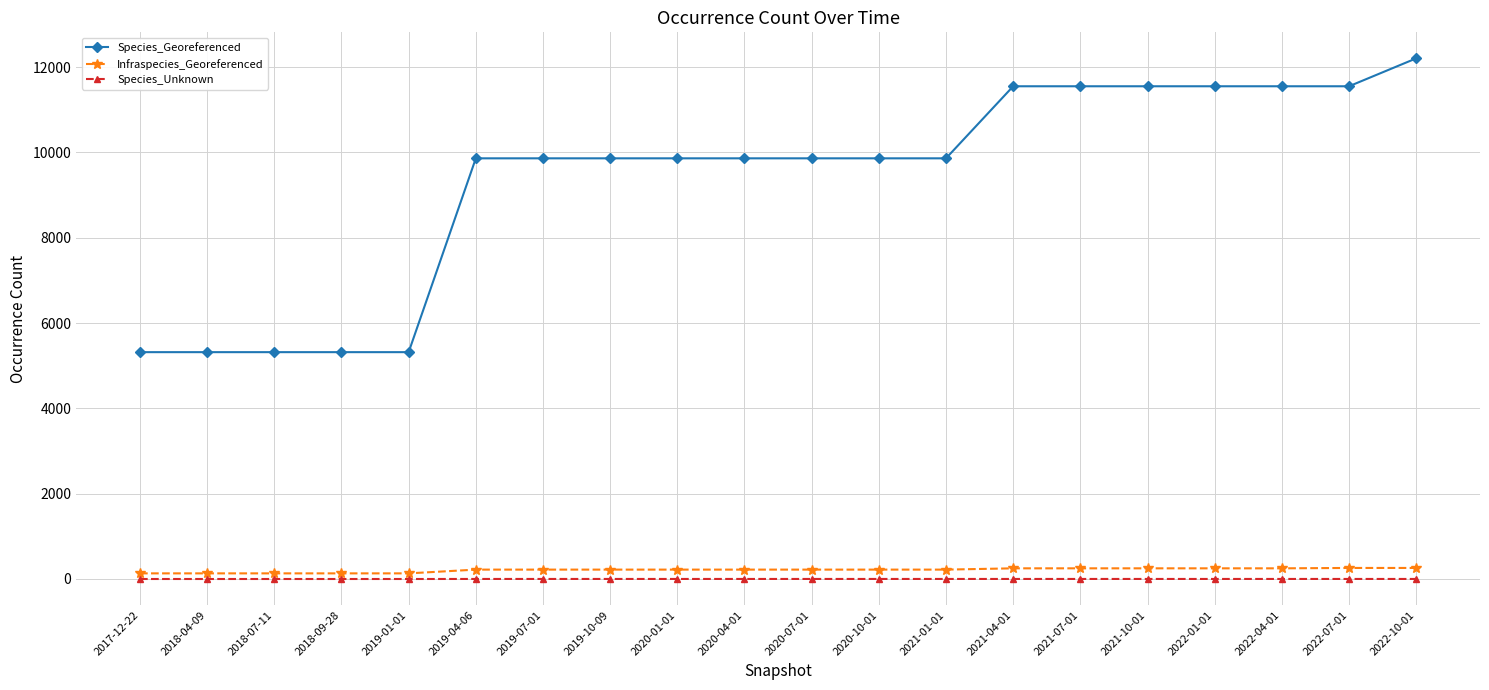

At how many categories does at least one series exceed 10960?

7